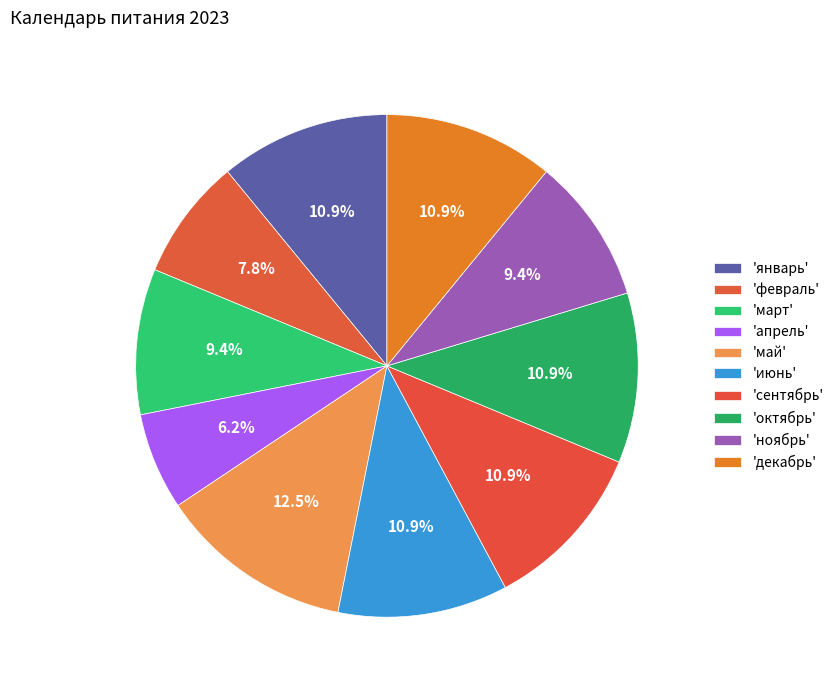

Rank the categories by value from lowest to highest.

апрель, февраль, март, ноябрь, январь, июнь, сентябрь, октябрь, декабрь, май